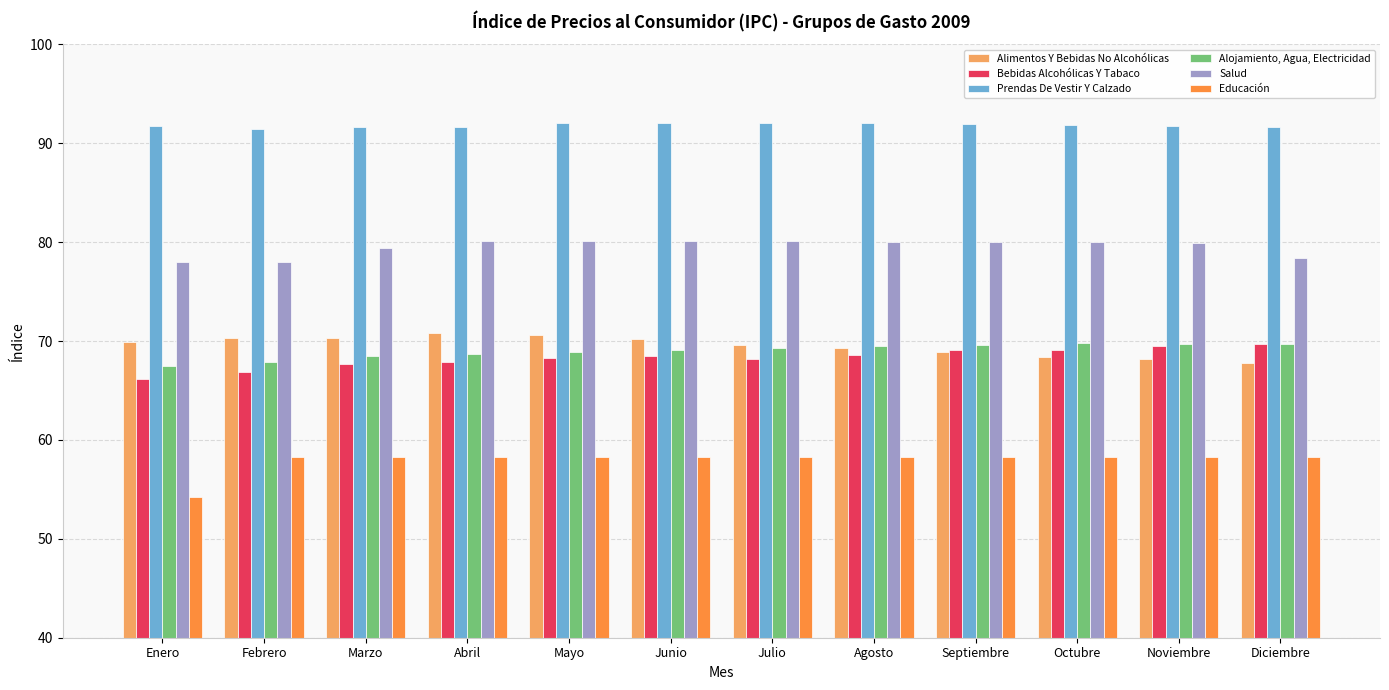

Which label corresponds to the smallest value in the chart?

Enero